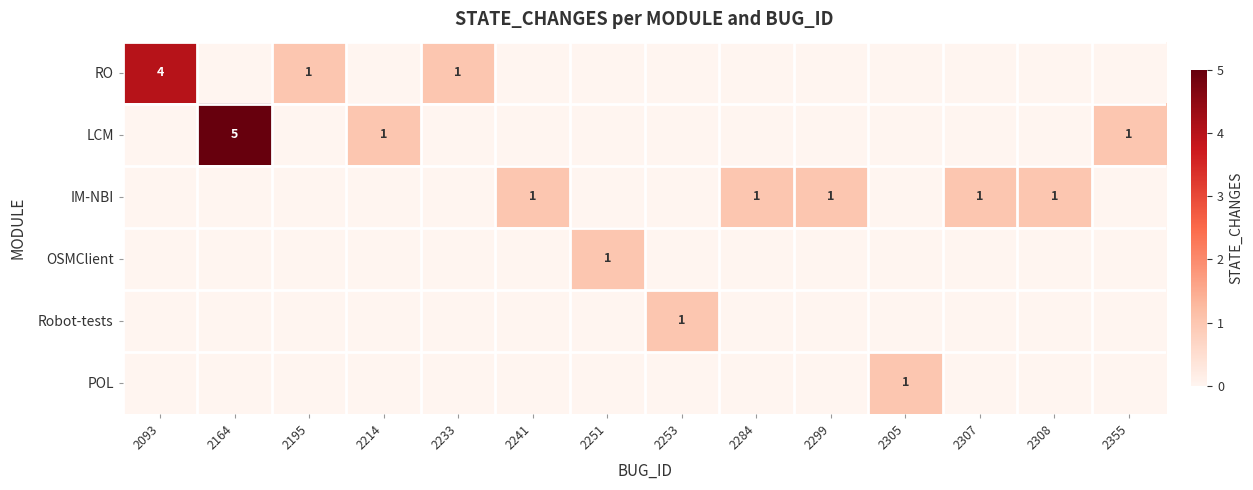

The POL series shows 0 at 2305. True or false?

False